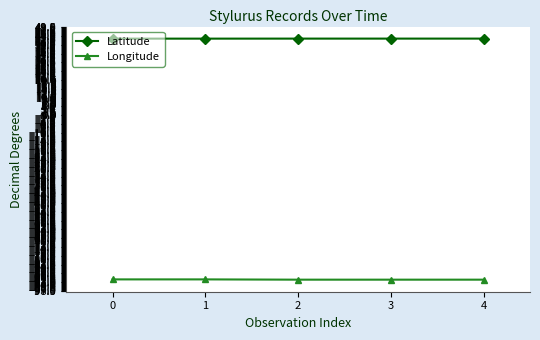

What is the difference between the highest and lowest values at 1?

134.1